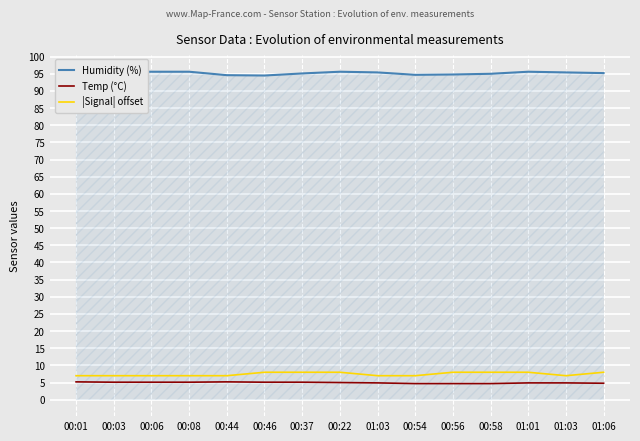

What is the sum of the Temp (°C) values at 00:56 and 00:06?

9.8